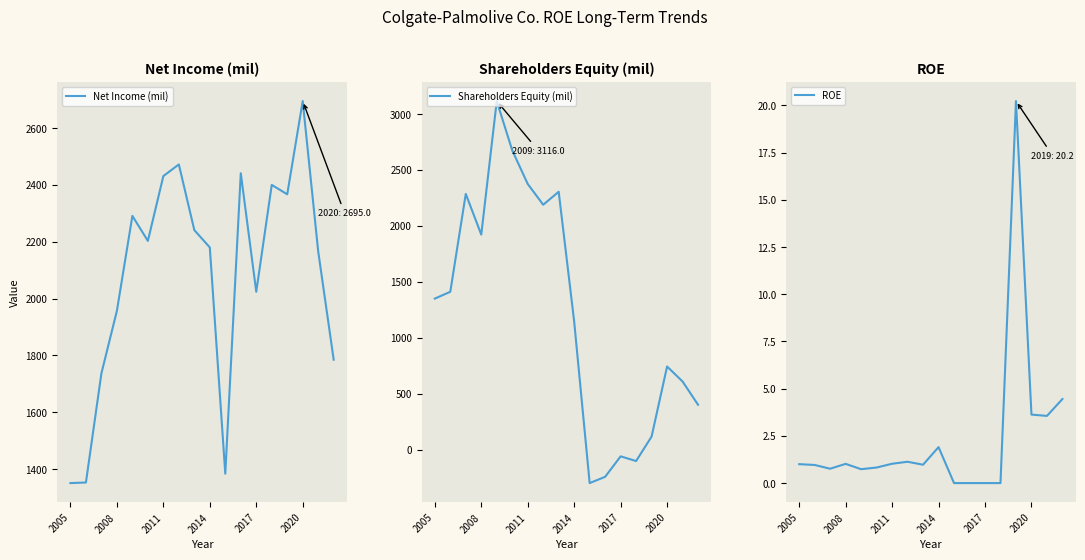

Which category has the highest value in the Net Income (mil) series?

2020